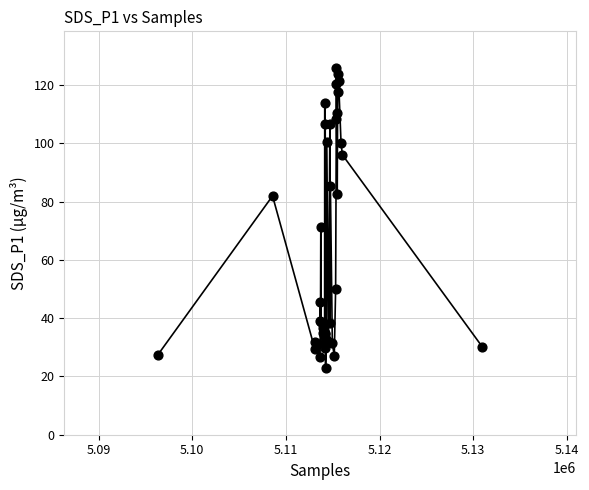

What Y value in the scatter plot is closest to 74?

71.2